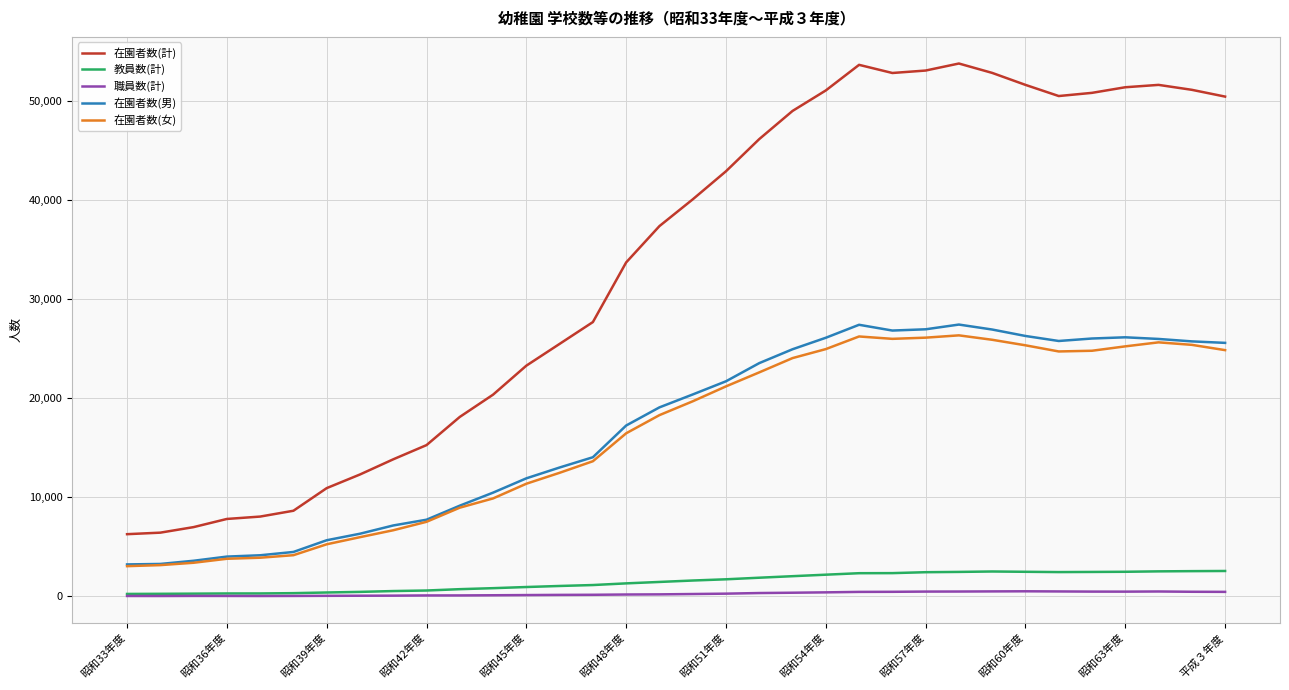

What is the maximum value shown in the chart?

53761